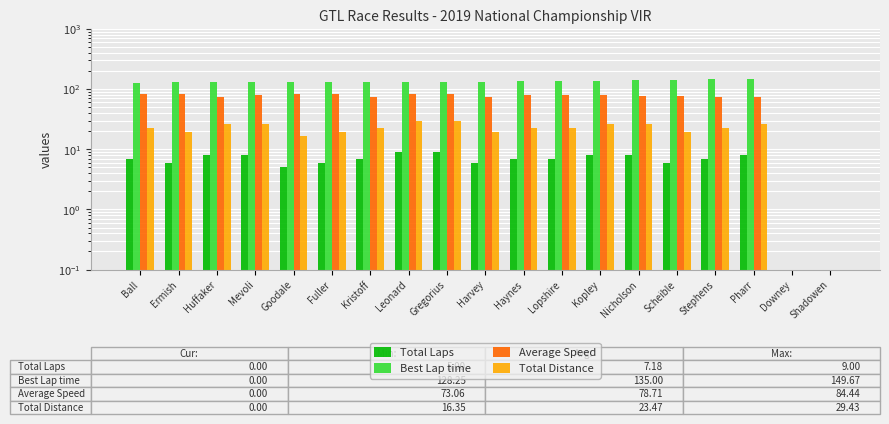

Where does the Total Distance series first go above 22?

Ball